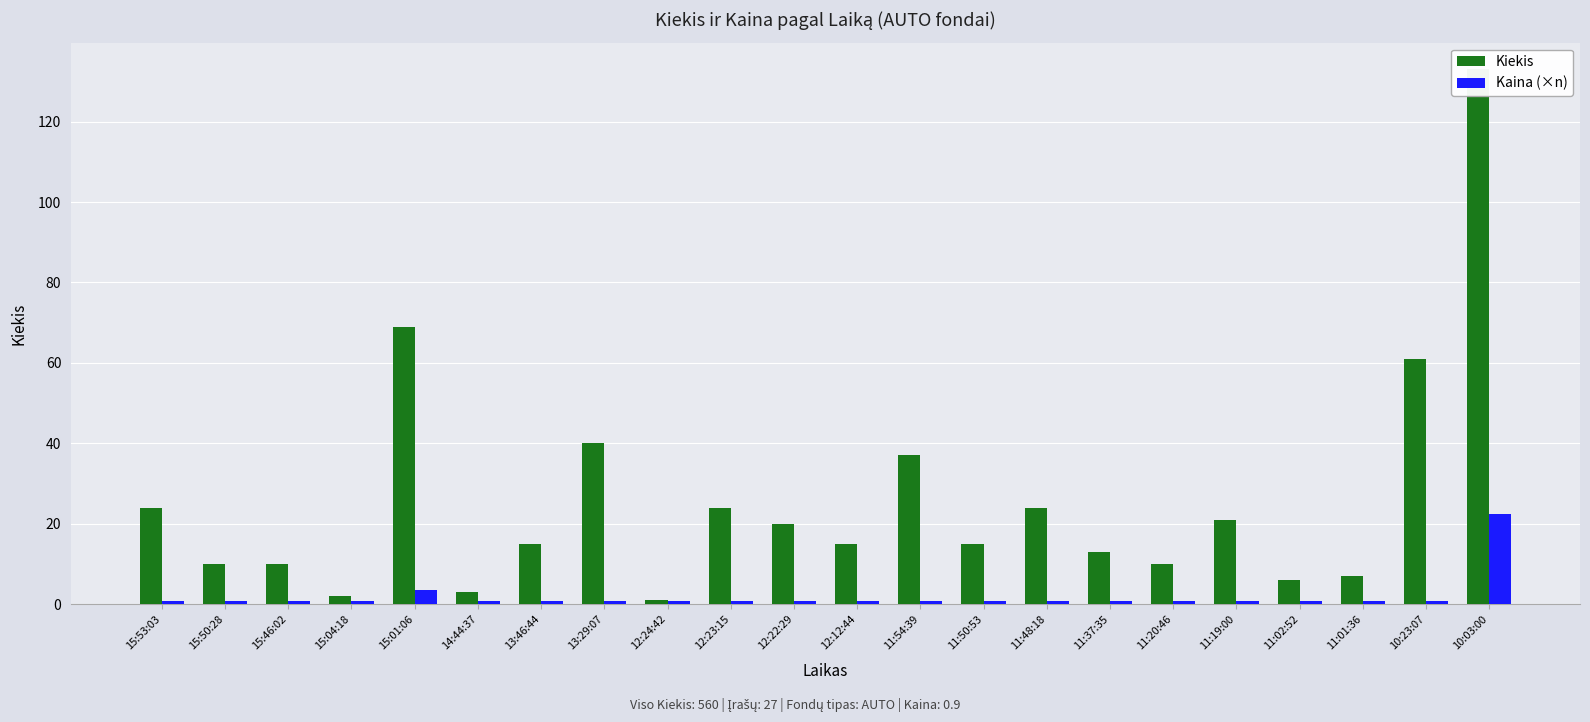

How many bars are there in total?

44